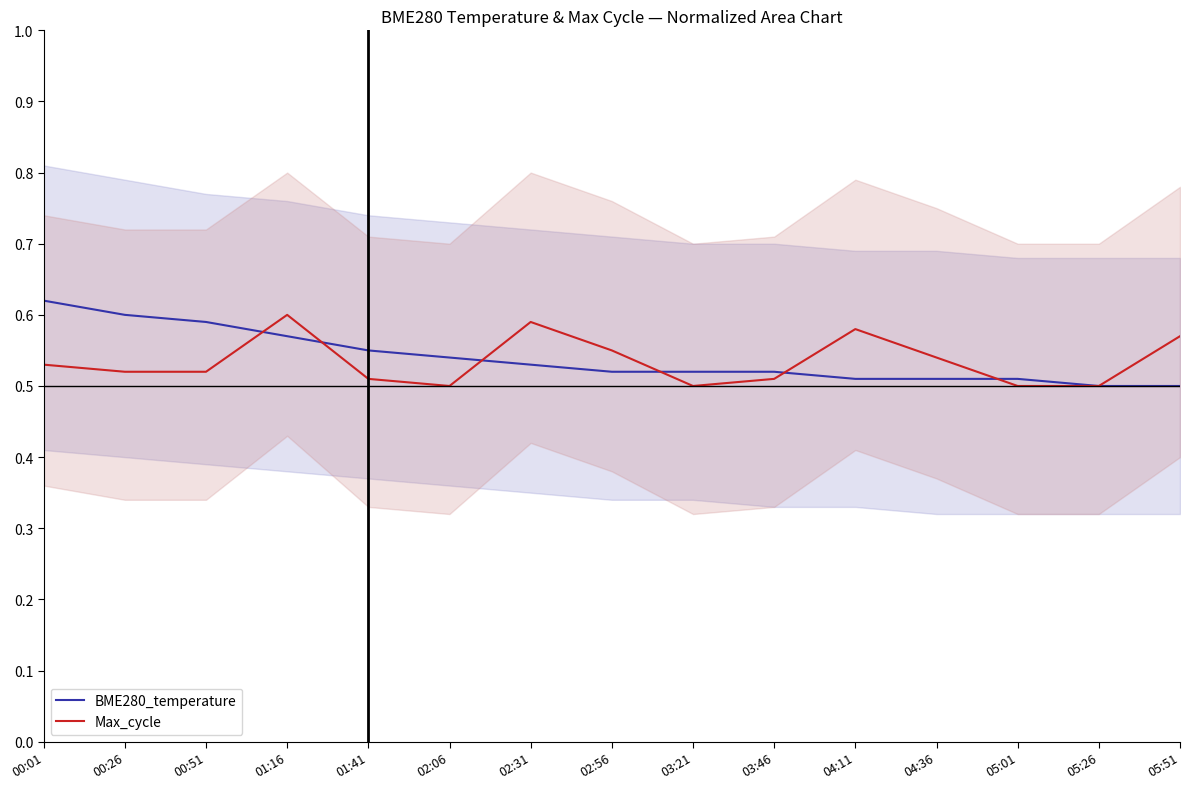

True or false: LIP and PITd intersect in this chart.

True